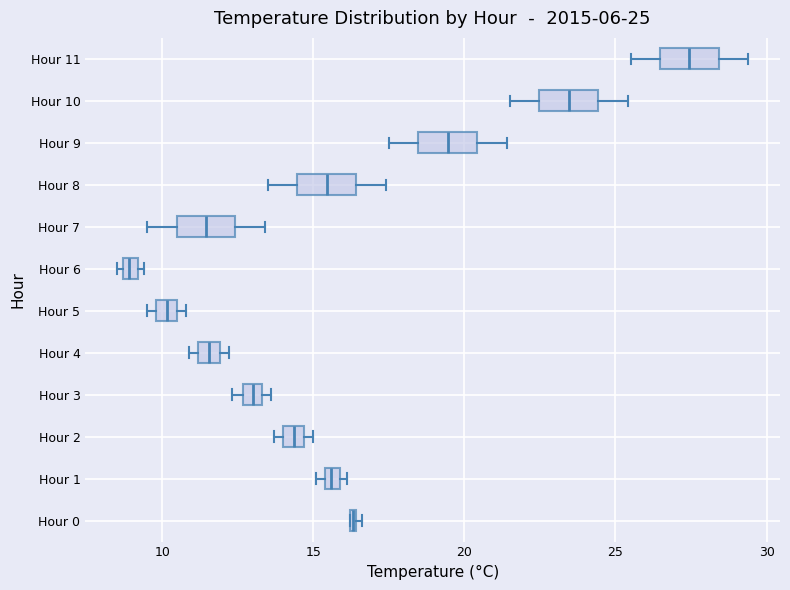

Which box has the furthest to the left median line?

Hour 6